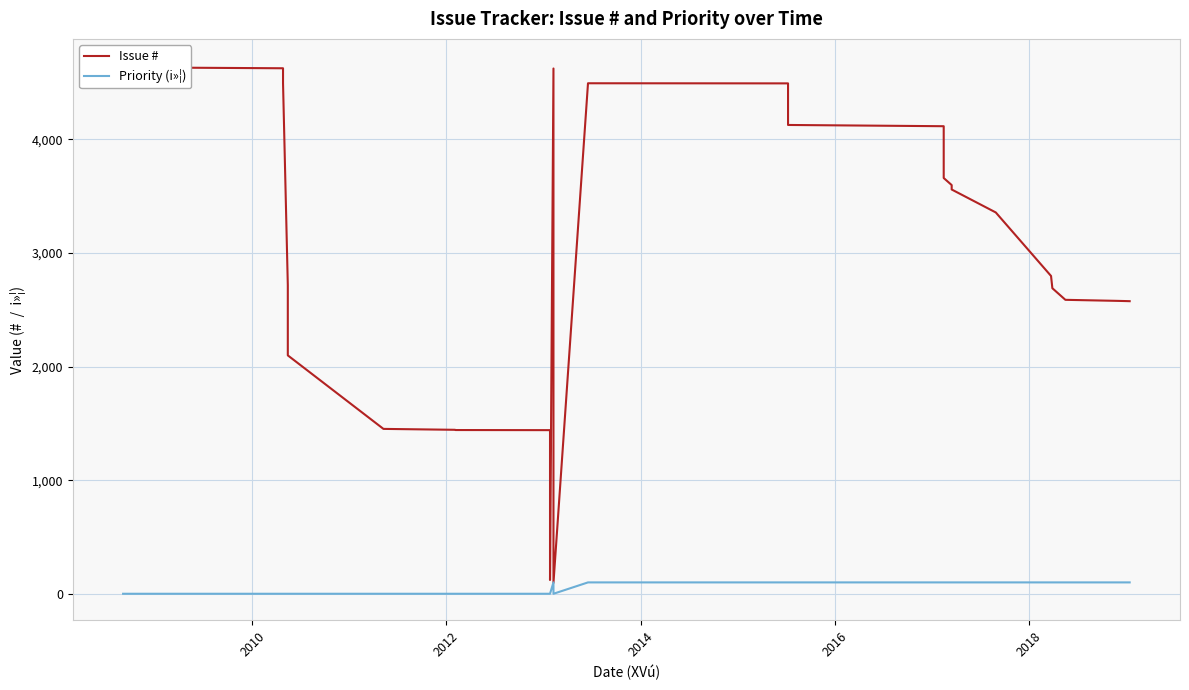

Is it true that Priority (i»¦) equals -56 at 2020?

False